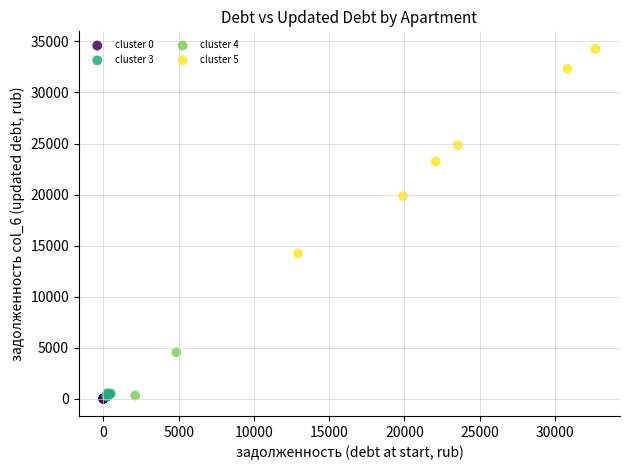

What are all the series names shown in the legend?

cluster 0, cluster 3, cluster 4, cluster 5